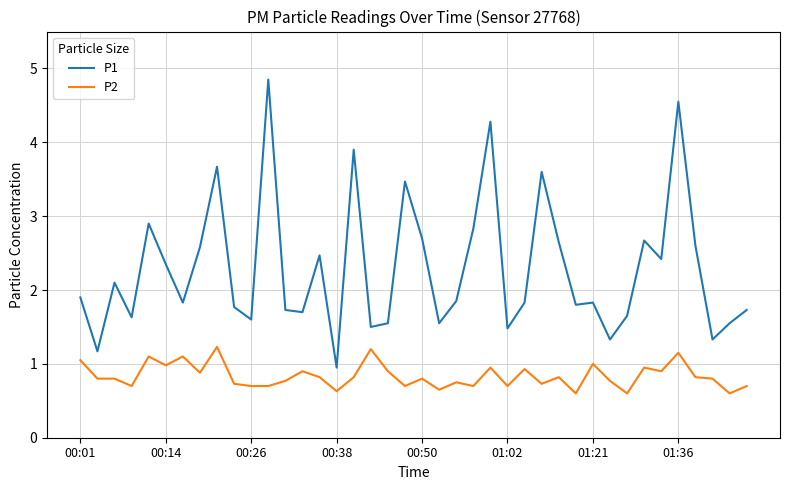

List the series in order of their overall mean, lowest first.

P2, P1